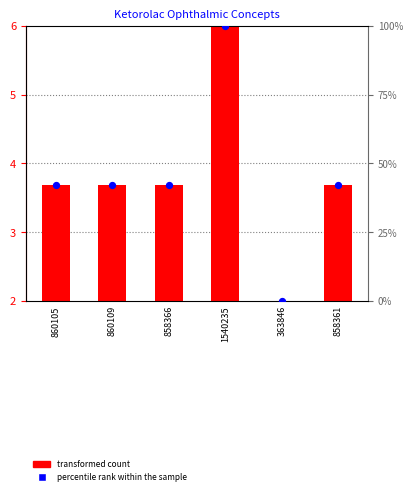

What is the total value across all series at 858361?

45.7